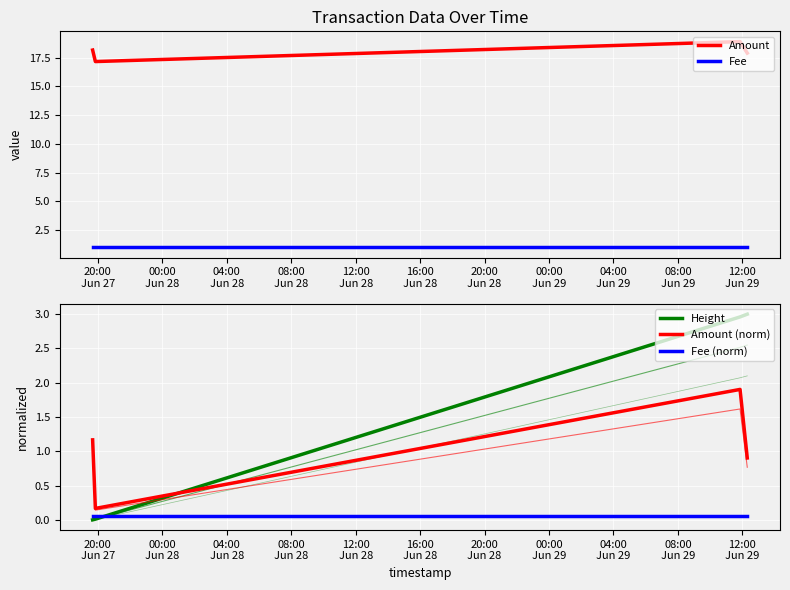

Reading right to left, extract all data points from this chart.

Amount: 17.9	18.9	17.2	18.2
Fee: 1.0	1.0	1.0	1.0
Height: 3.0	3.0	0.0	0.0
Amount (norm): 0.9	1.9	0.2	1.2
Fee (norm): 0.1	0.1	0.1	0.1